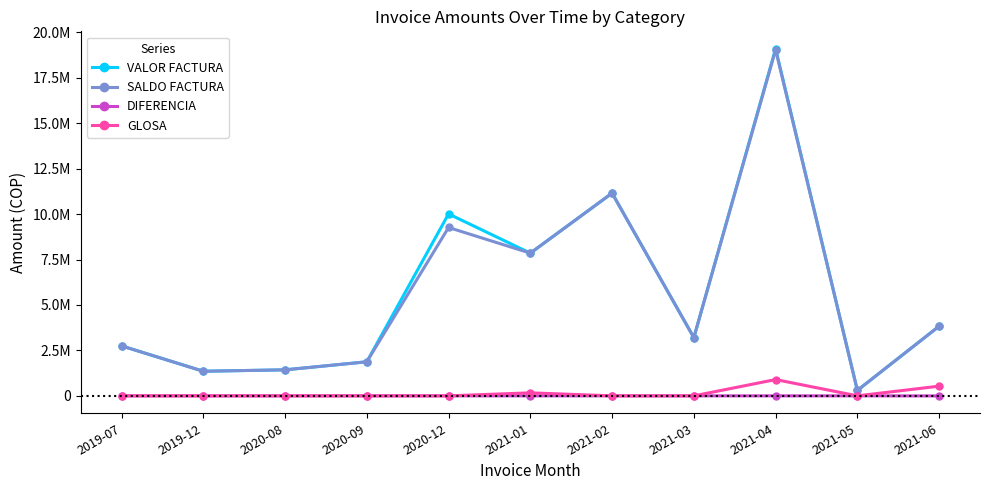

Which series changed the most between 2019-07 and 2021-02?

VALOR FACTURA